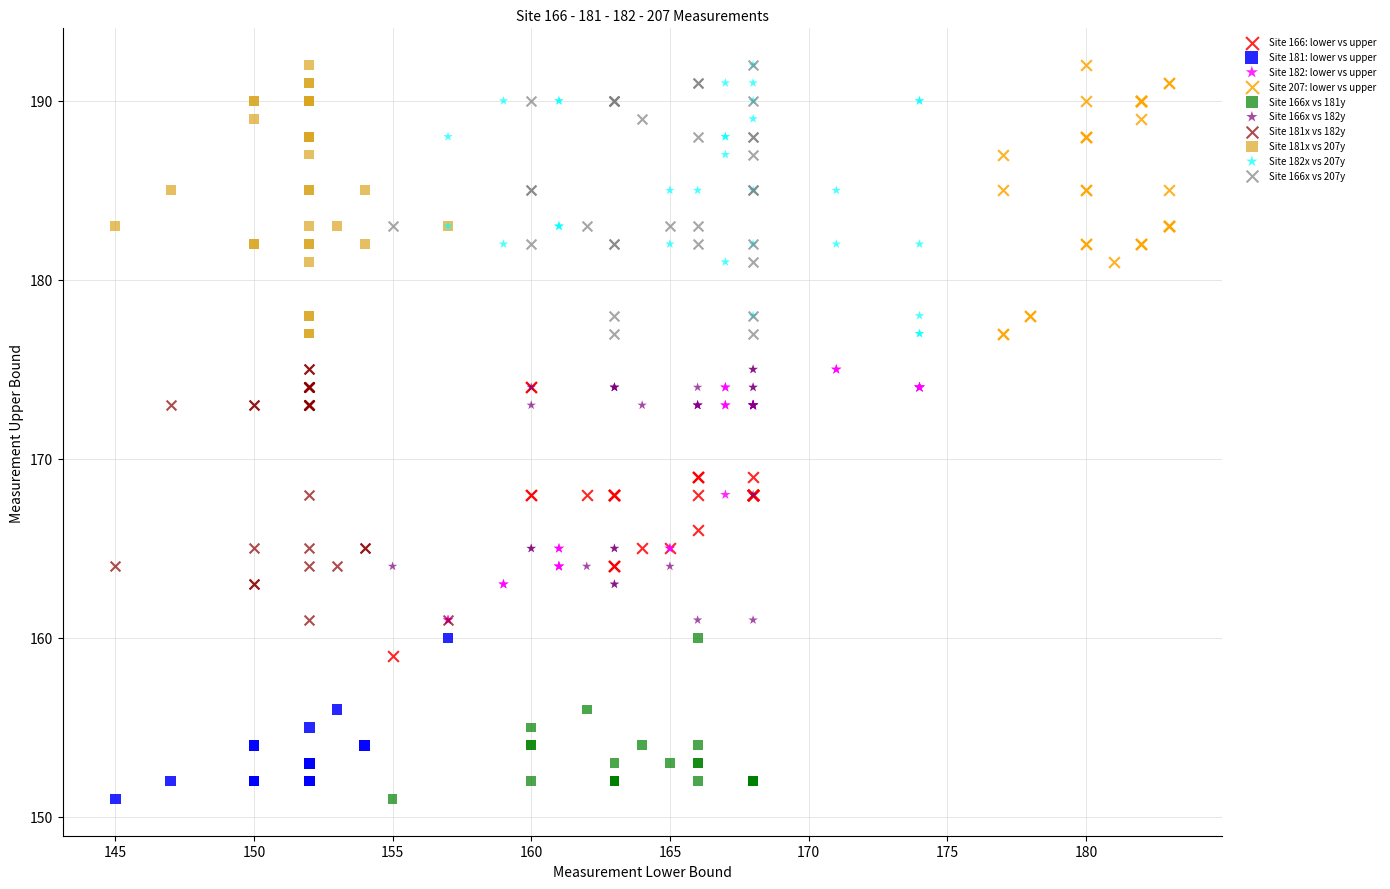

What are all the series names shown in the legend?

Site 166: lower vs upper, Site 181: lower vs upper, Site 182: lower vs upper, Site 207: lower vs upper, Site 166x vs 181y, Site 166x vs 182y, Site 181x vs 182y, Site 181x vs 207y, Site 182x vs 207y, Site 166x vs 207y